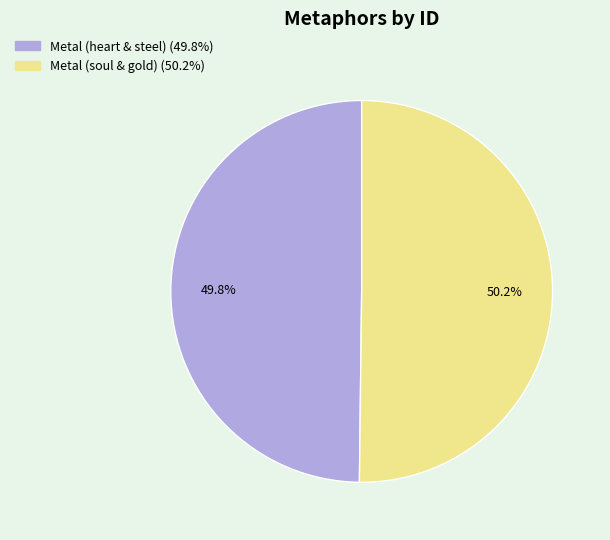

What percentage is the Metal (soul & gold) slice, to the nearest percent?

50%